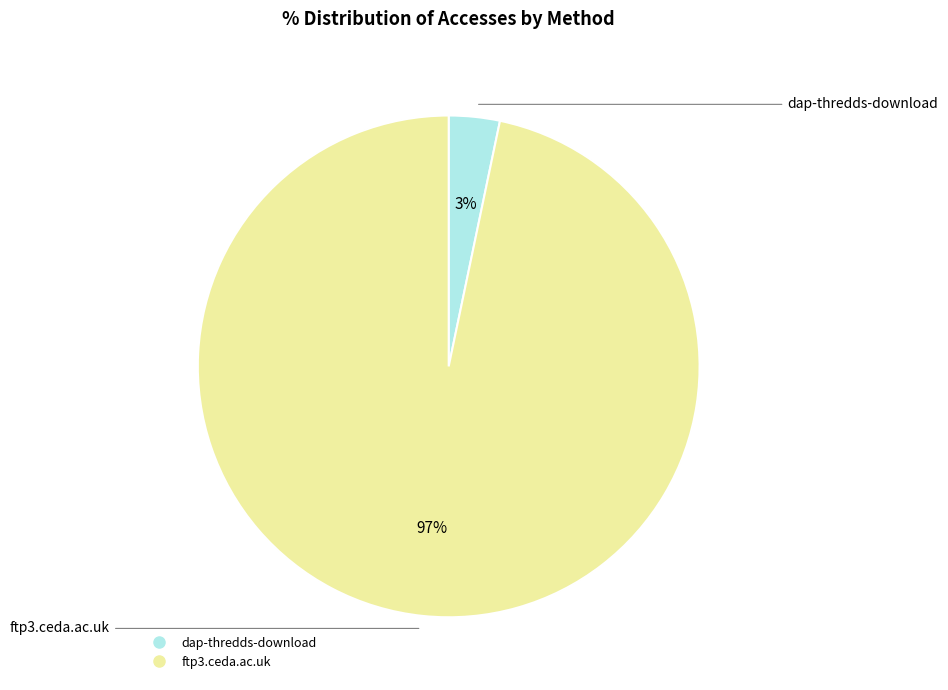

Combined, do dap-thredds-download and ftp3.ceda.ac.uk account for over 50%?

Yes